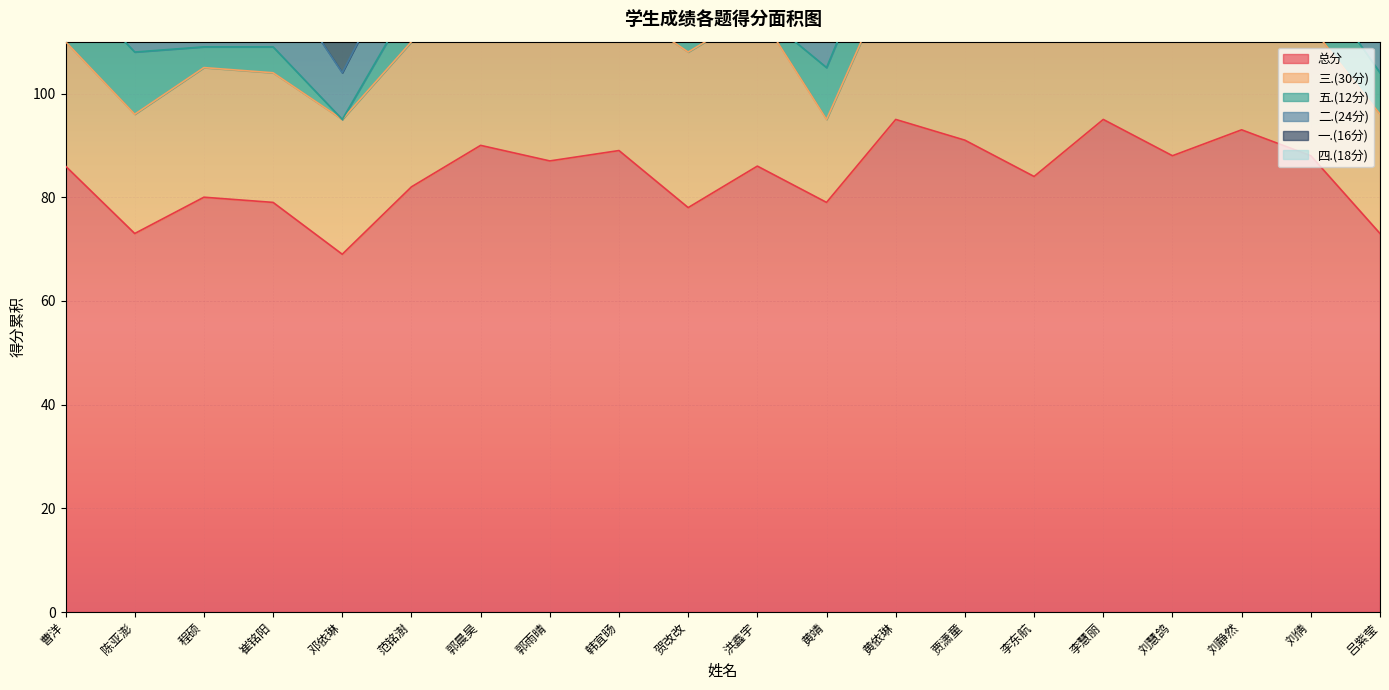

Reading left to right, what are all the values shown in this chart?

总分: 86	73	80	79	69	82	90	87	89	78	86	79	95	91	84	95	88	93	88	73
三.(30分): 24	23	25	25	26	28	30	24	28	30	30	16	30	26	30	30	28	28	25	23
五.(12分): 12	12	4	5	0	8	12	10	11	8	0	10	12	12	4	12	12	12	10	8
二.(24分): 18	12	21	15	9	12	18	21	18	18	24	21	21	21	18	21	18	21	21	12
一.(16分): 14	8	12	16	16	16	12	14	14	14	14	14	14	14	14	14	12	14	14	12
四.(18分): 18	18	18	18	18	18	18	18	18	8	18	18	18	18	18	18	18	18	18	18